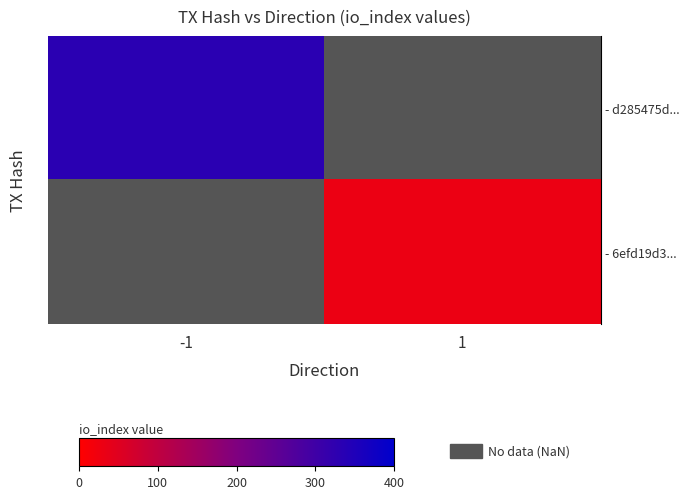

List the series in order of their peak value, lowest first.

row_0, row_1